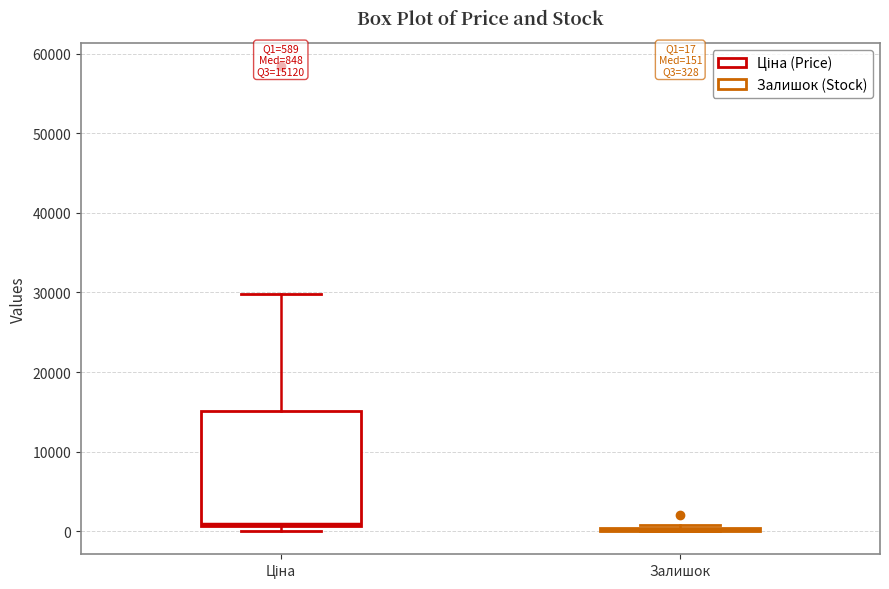

Which box is the tallest, from its lower edge to its upper edge?

Ціна